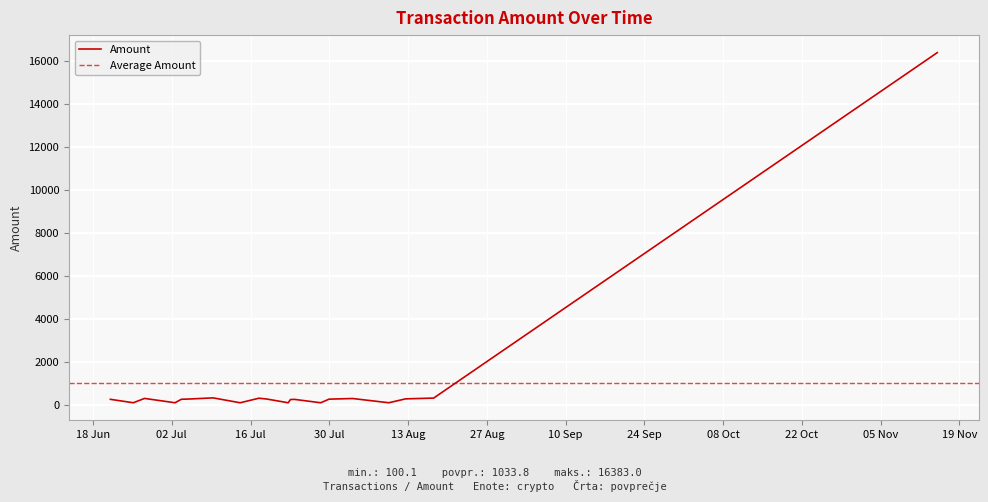

Is it true that Fee equals 0.2 at 4?

False